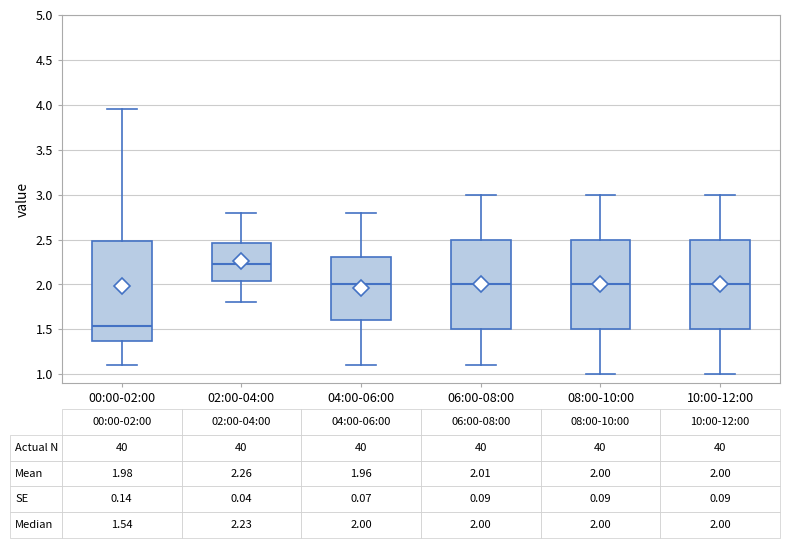

Comparing the boxes themselves (not the whiskers), which one is the tallest?

00:00-02:00